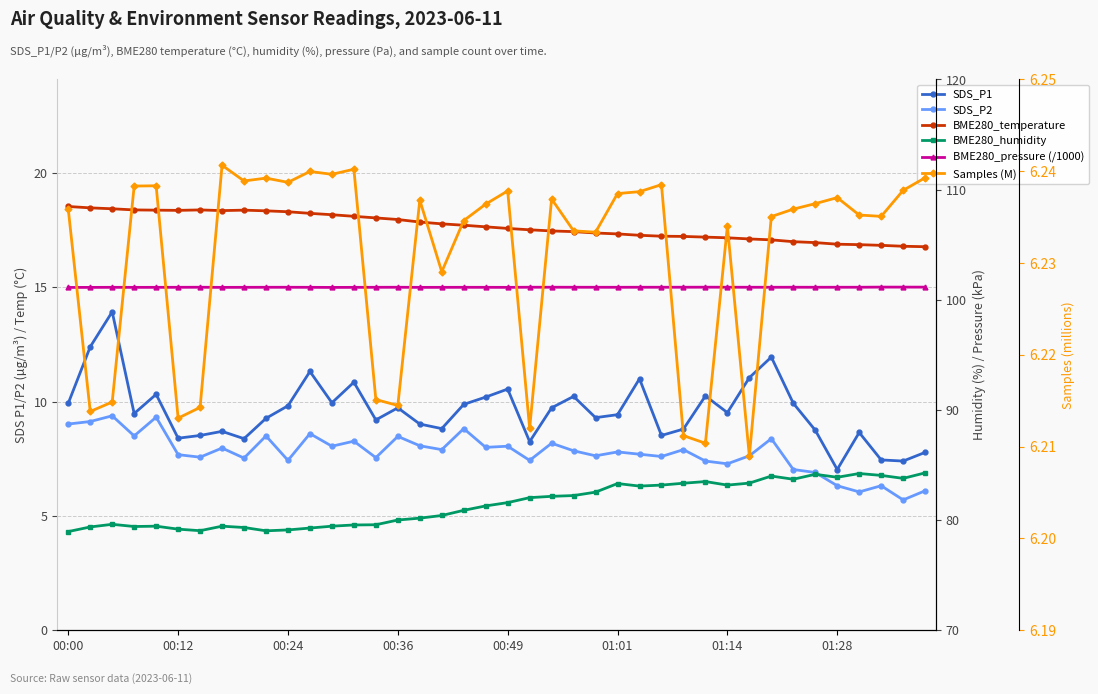

Rank the series at 01:14 from highest to lowest value.

BME280_pressure (/1000), BME280_humidity, BME280_temperature, SDS_P1, SDS_P2, Samples (M)